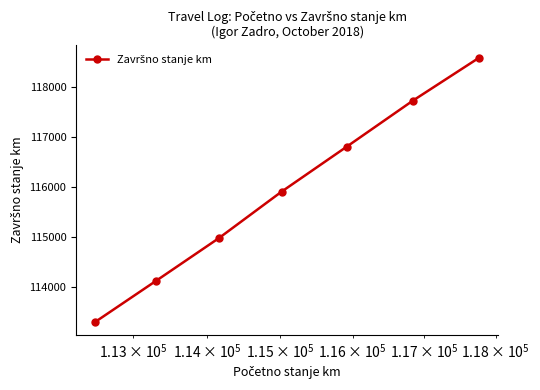

True or false: the data has more than 1 interior local peaks.

False